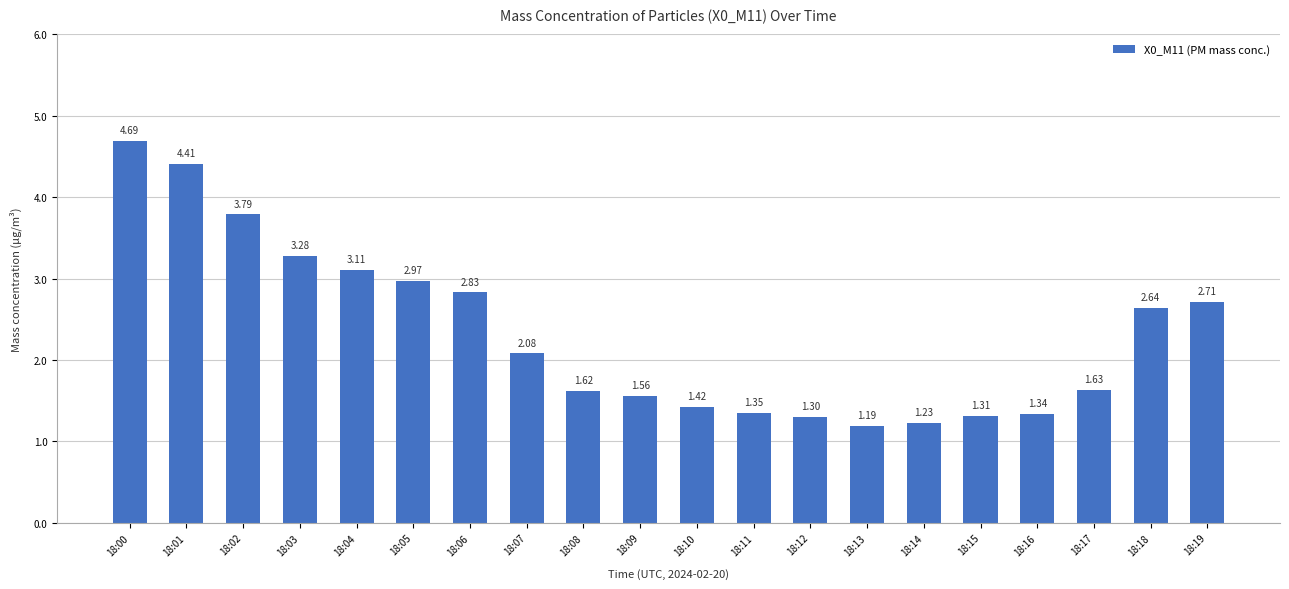

What is the sum of all values?

46.5